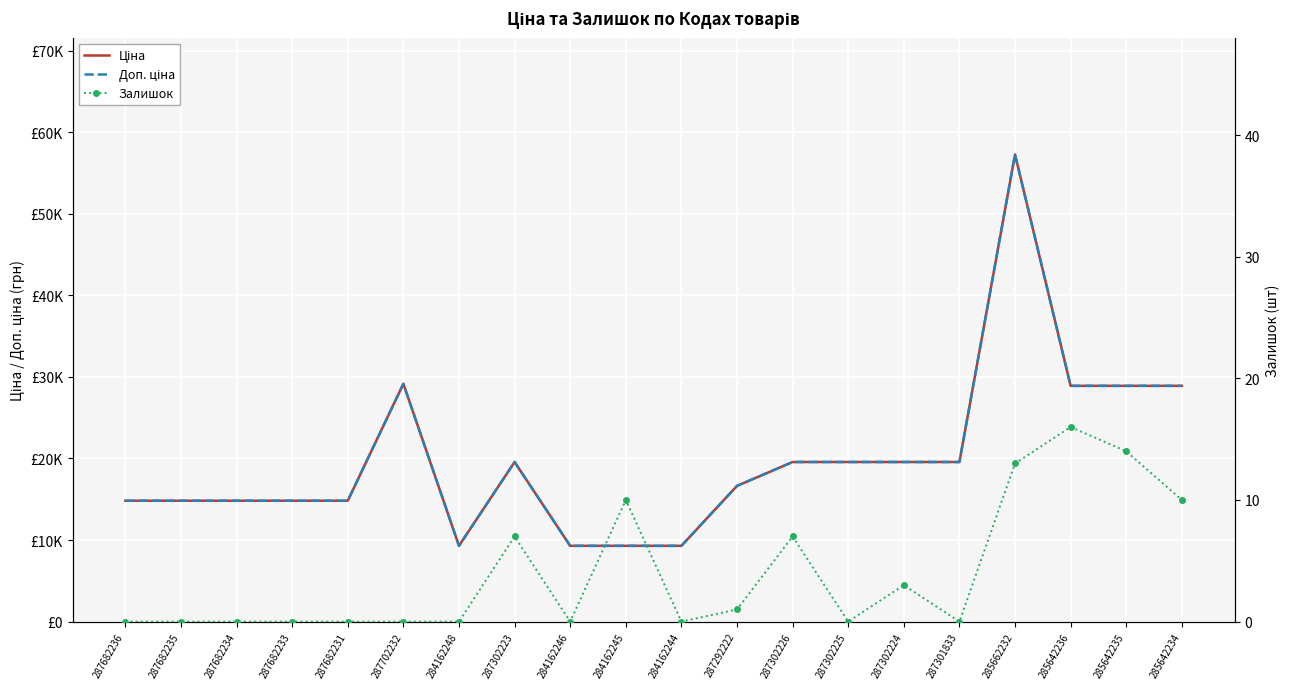

The Залишок series shows 0.0 at 284162244. True or false?

True